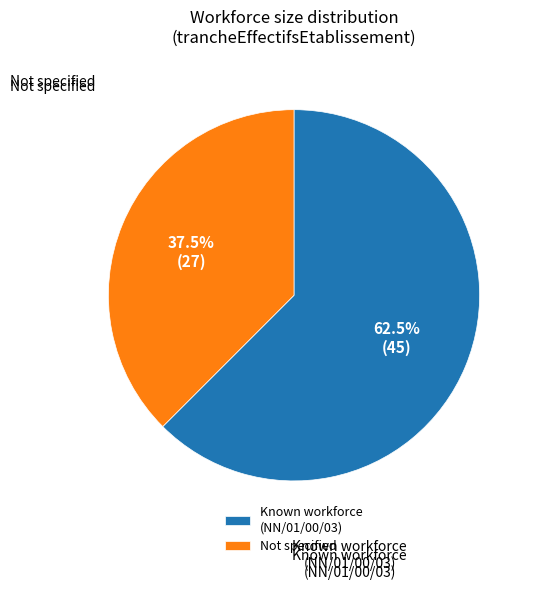

Approximately how many times larger is the value at Not specified compared to Known workforce (NN/01/00/03)?

0.6